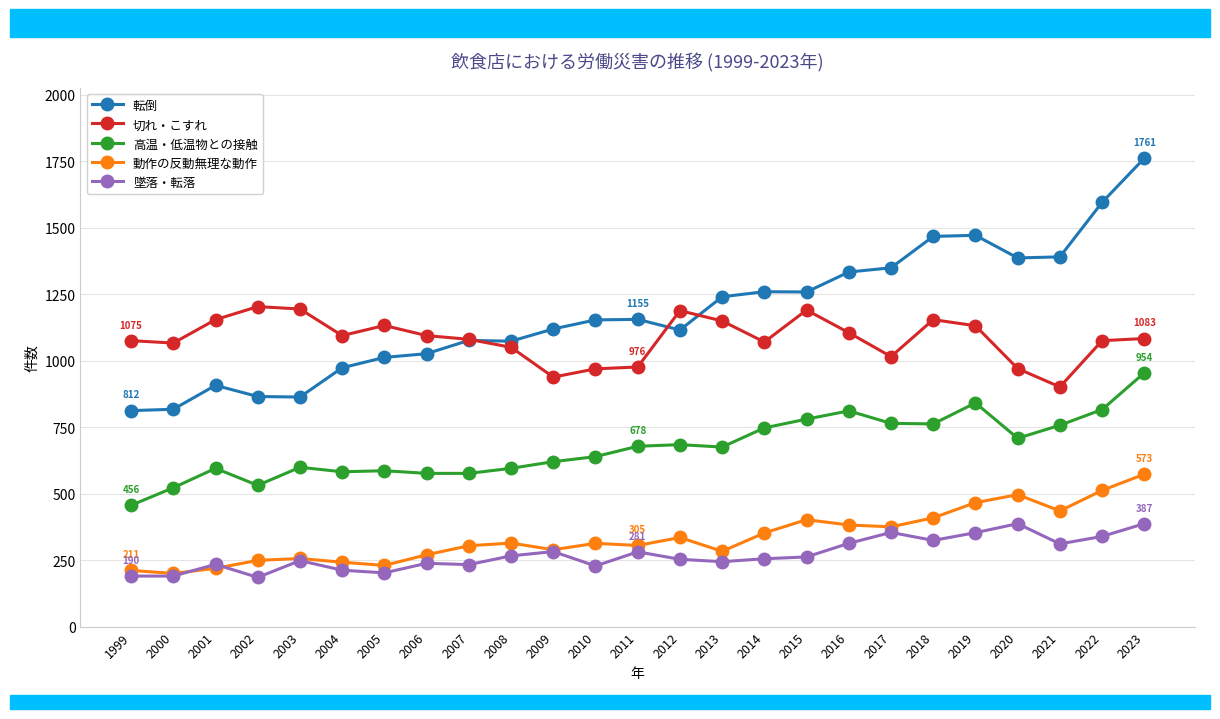

In 墜落・転落, how many points are higher than both neighbors (excluding endpoints)?

7